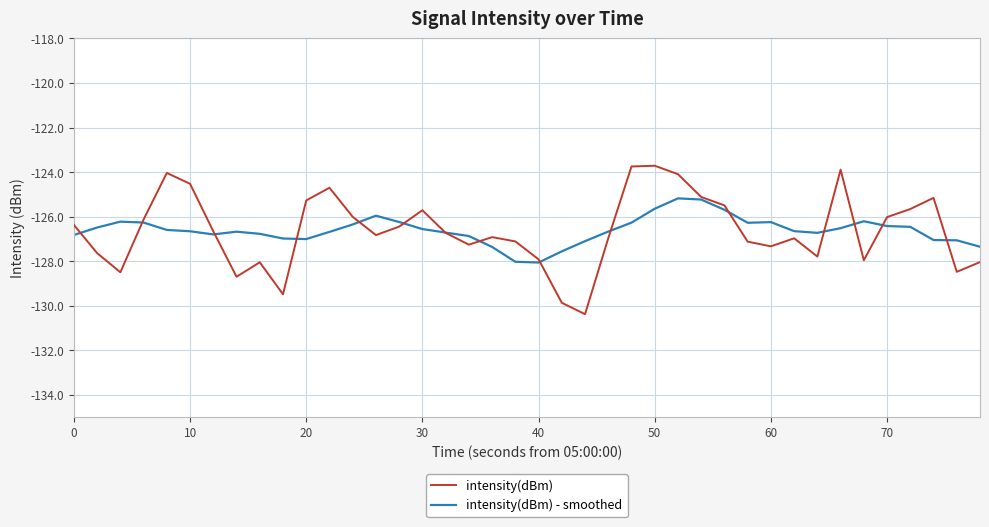

What is the smallest value displayed?

-130.4